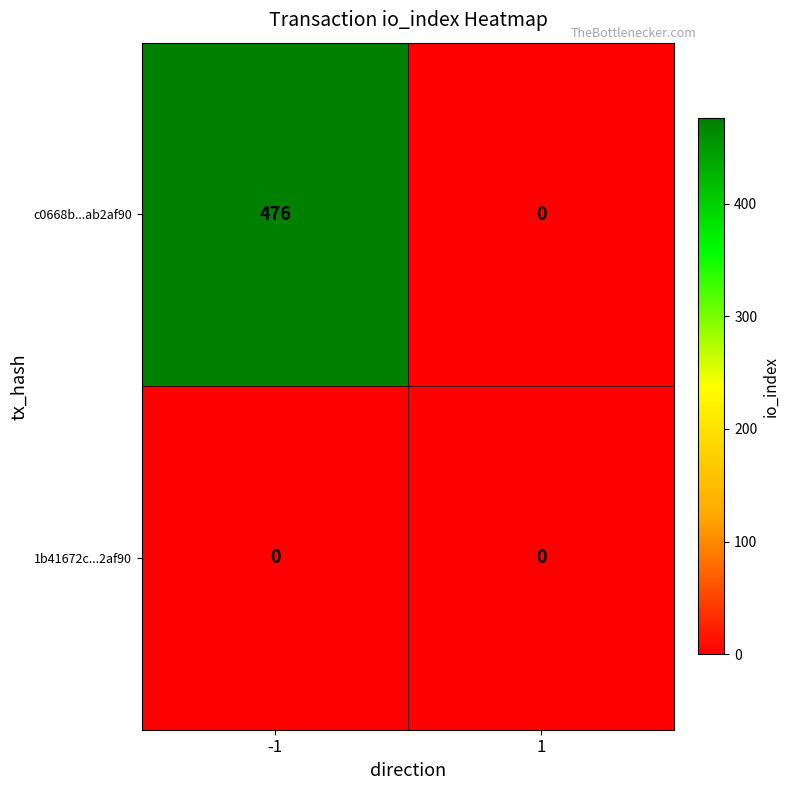

Reading right to left, extract all data points from this chart.

c0668b...ab2af90: 1=0	-1=476
1b41672c...2af90: 1=0	-1=0